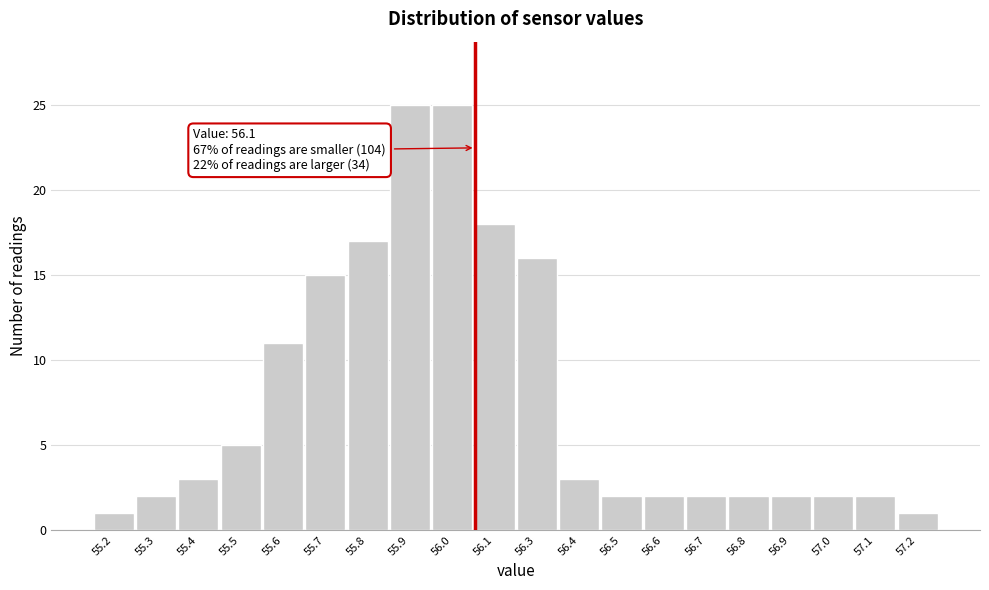

Reading left to right, extract all data points from this chart.

1	2	3	5	11	15	17	25	25	18	16	3	2	2	2	2	2	2	2	1